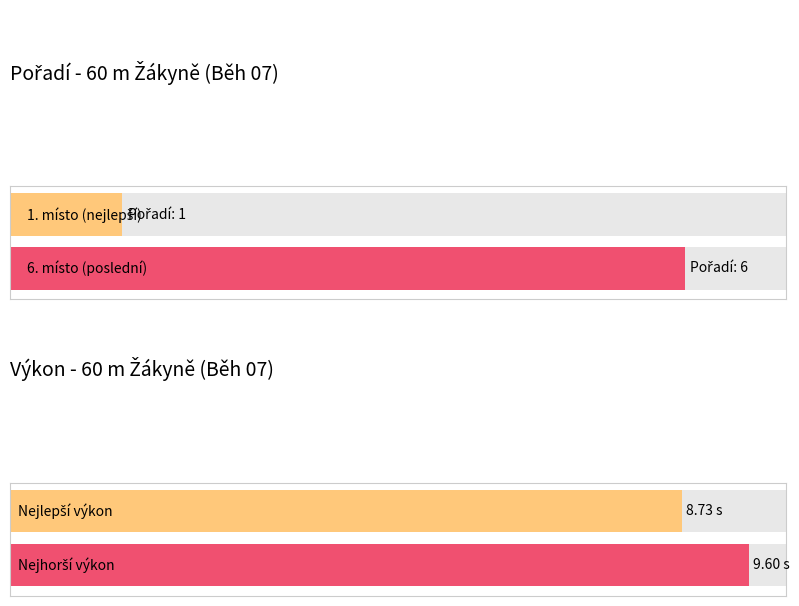

What is the minimum value shown in the chart?

1.0